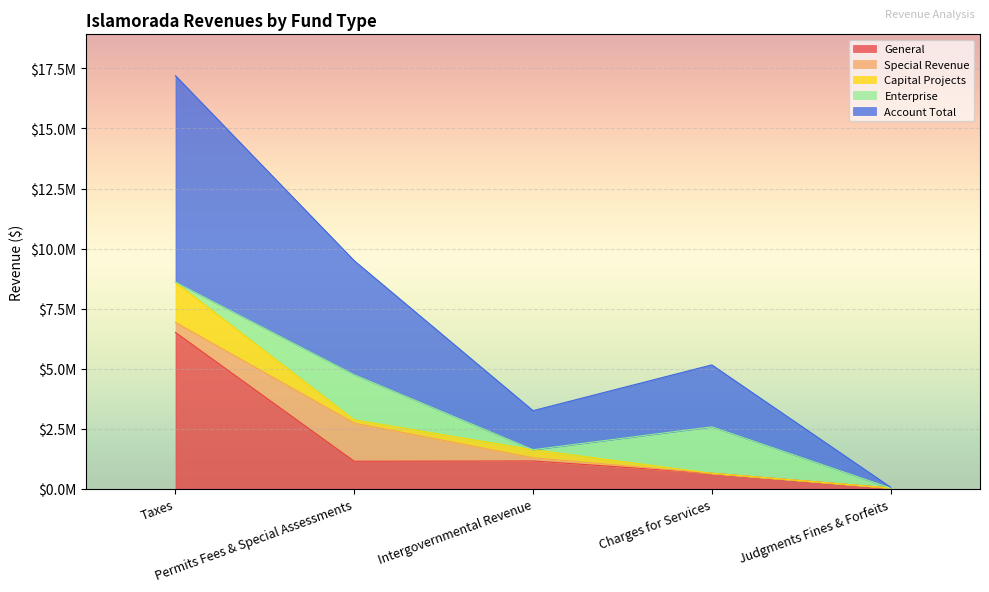

What is the value of the Account Total point at the 5th from the left?

32884